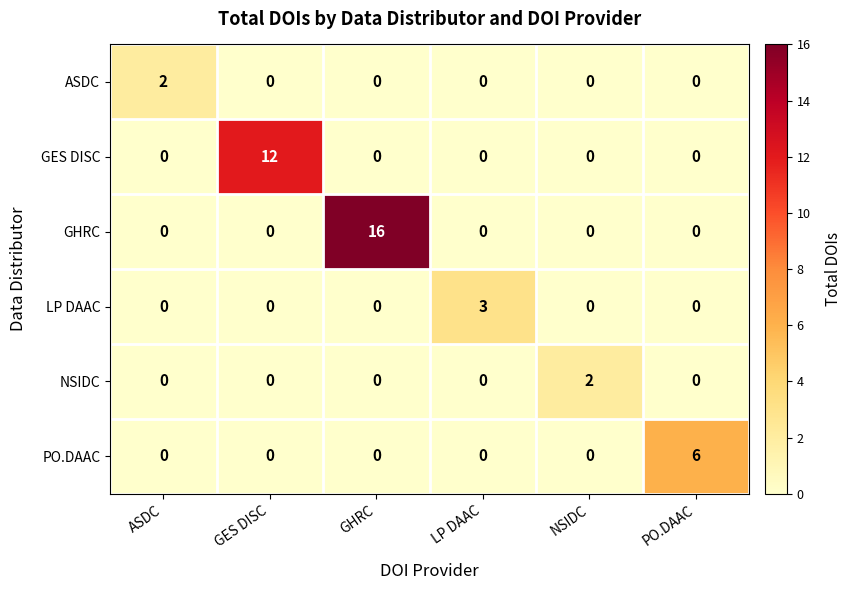

The value of LP DAAC at GES DISC is 0. True or false?

True